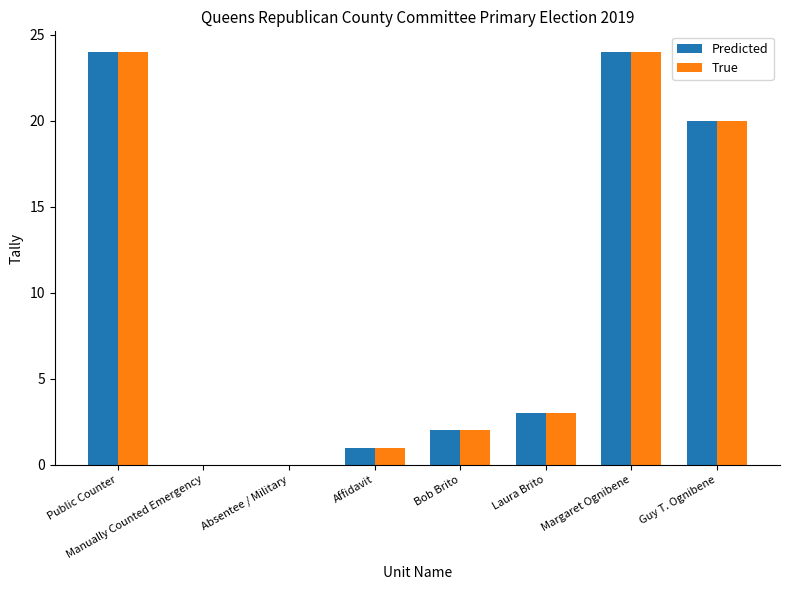

What is the total value across all series at Bob Brito?

4